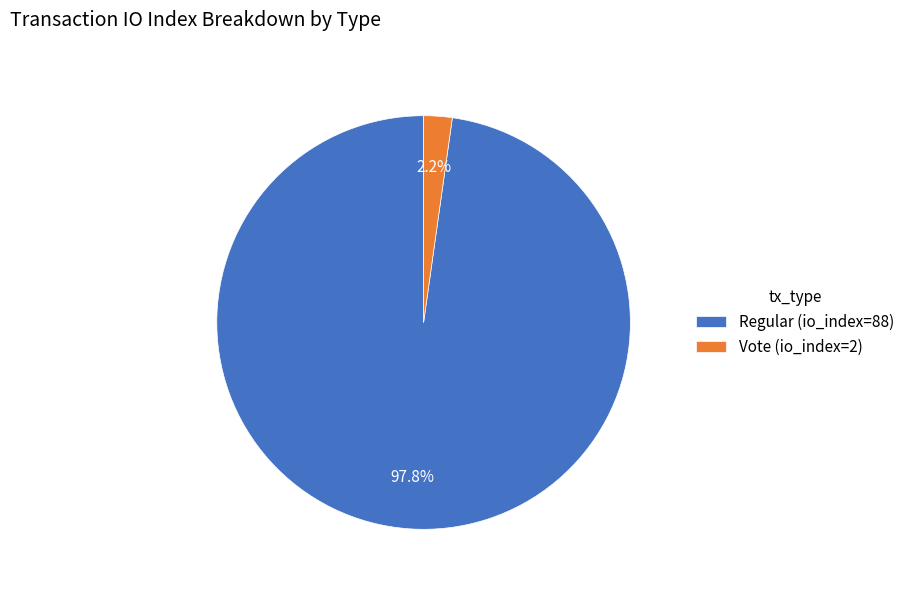

To the nearest percent, what percentage of the pie is Vote (io_index=2)?

2%